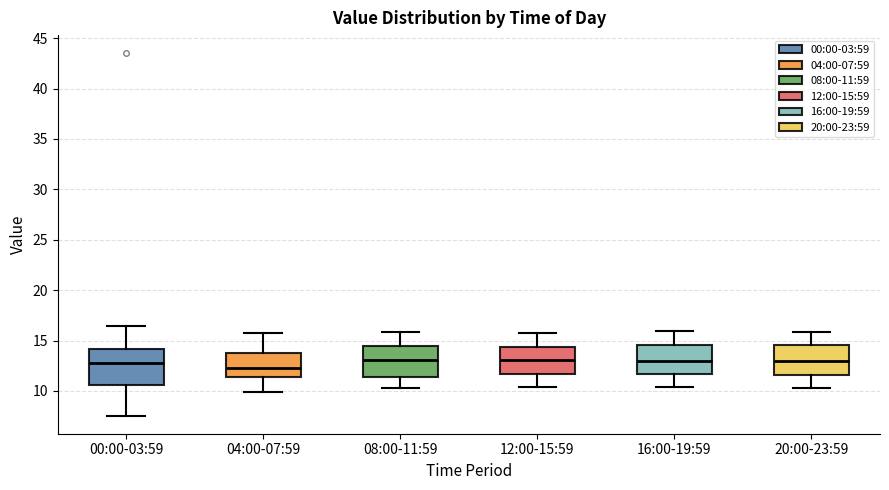

Comparing the boxes themselves (not the whiskers), which one is the tallest?

00:00-03:59